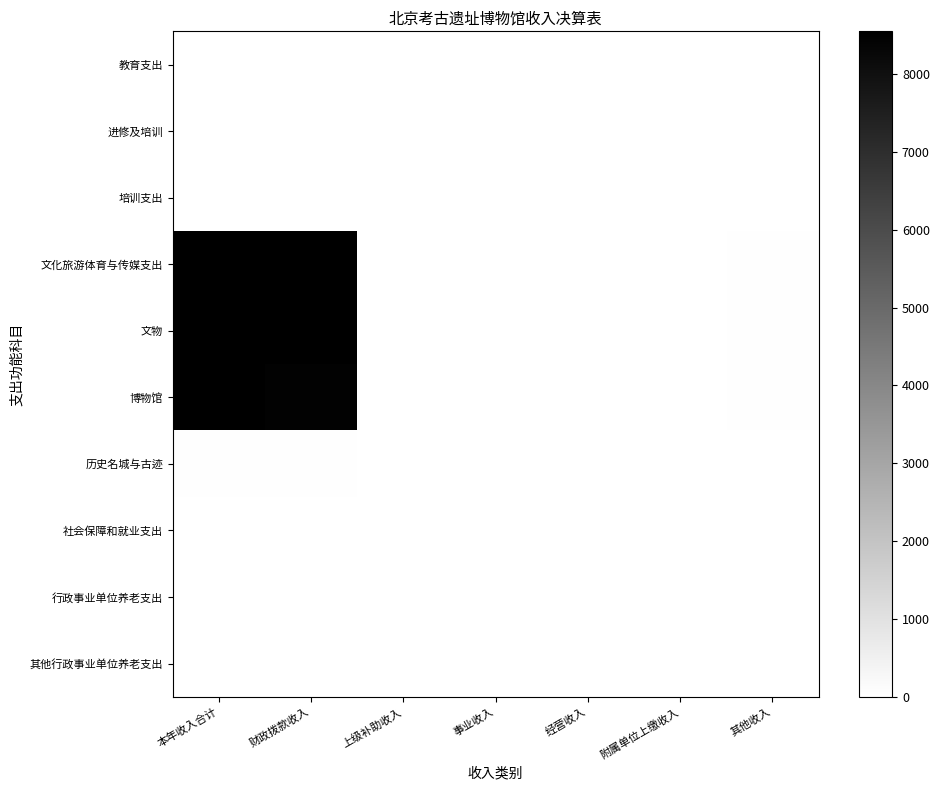

What is the greatest value displayed?

8547.3